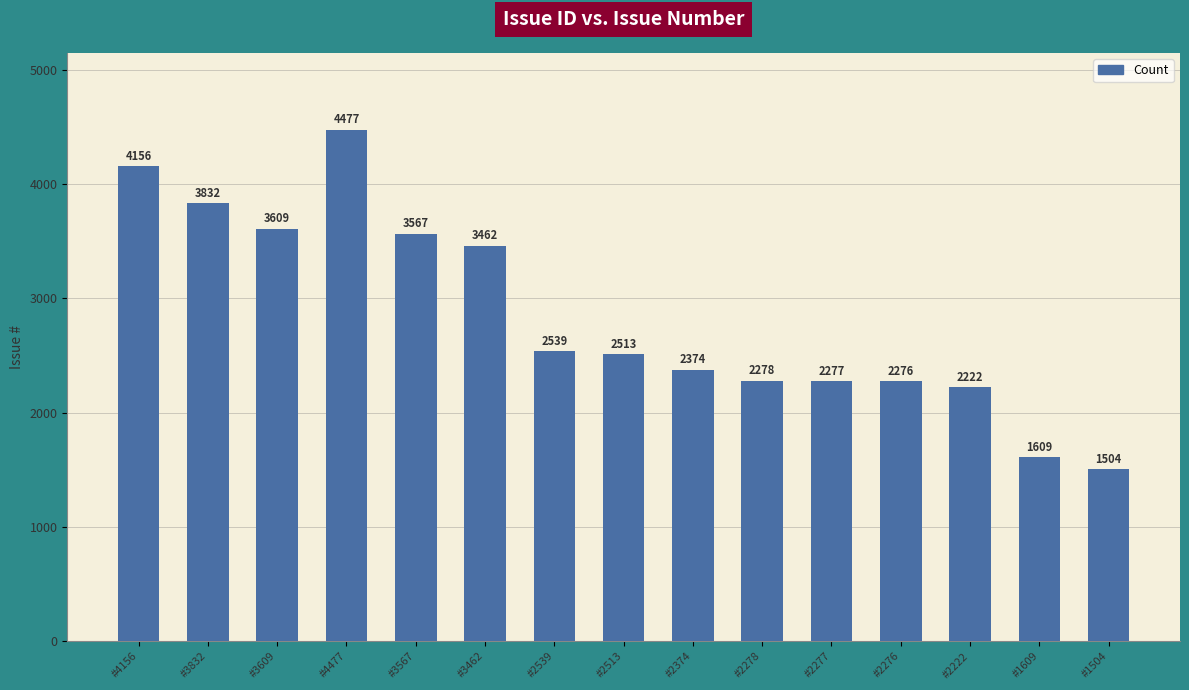

What is the change in value from #4156 to #3567?

-589